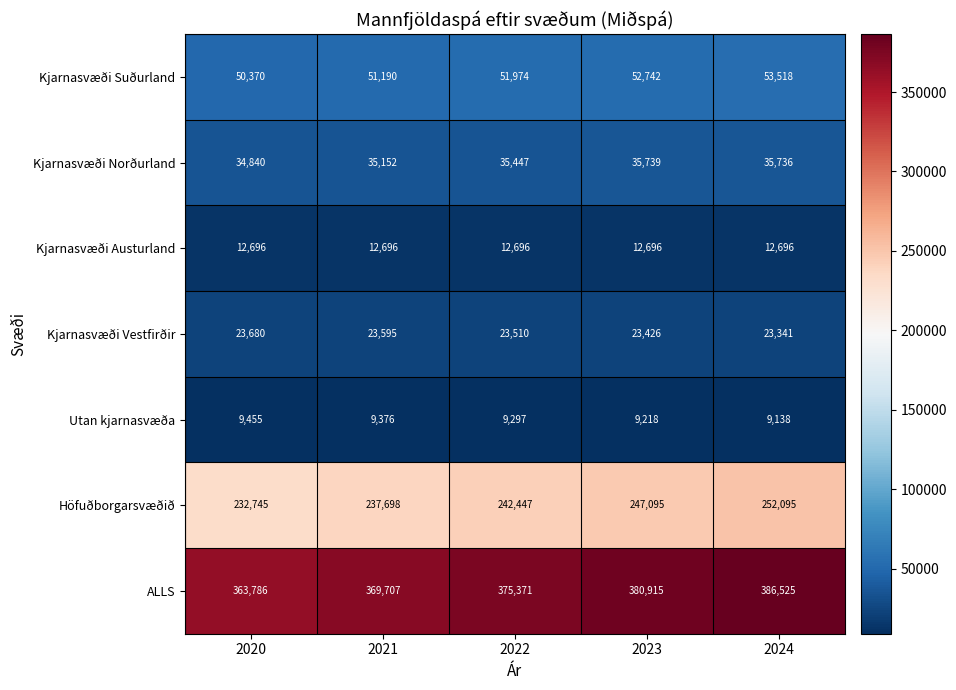

What is the total value across all series at 2021?

739414